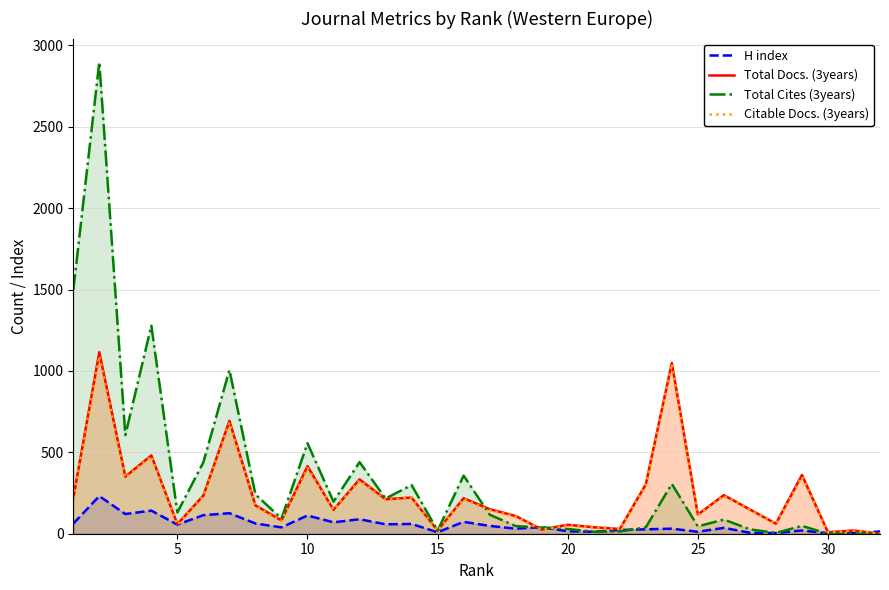

How many times do Total Cites (3years) and H index cross each other?

4